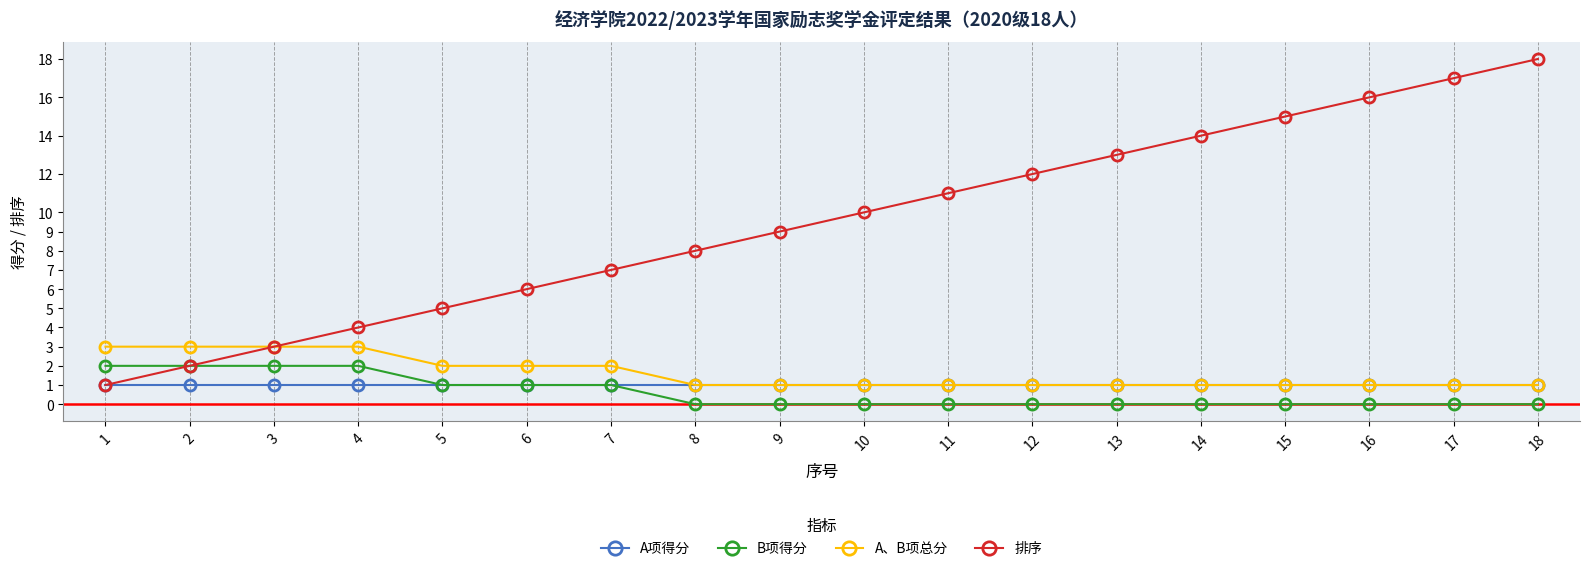

How many lines are shown in the chart?

4